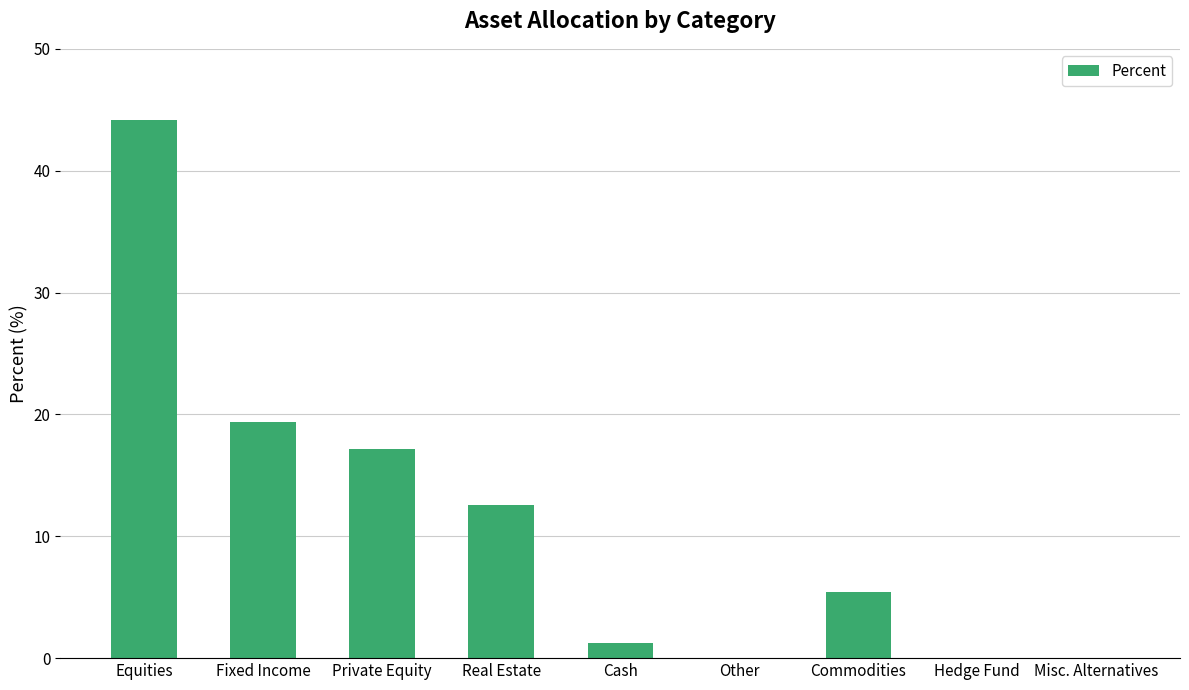

At which label does the data first exceed 5?

Equities